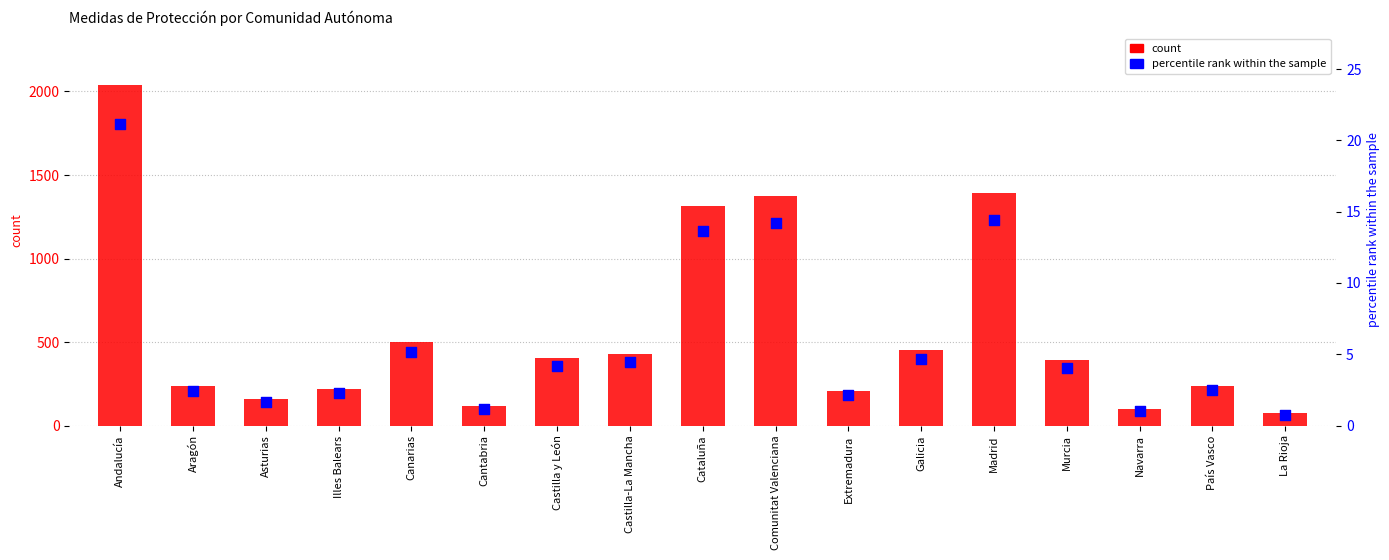

What is the total value across all series at Cantabria?

117.2